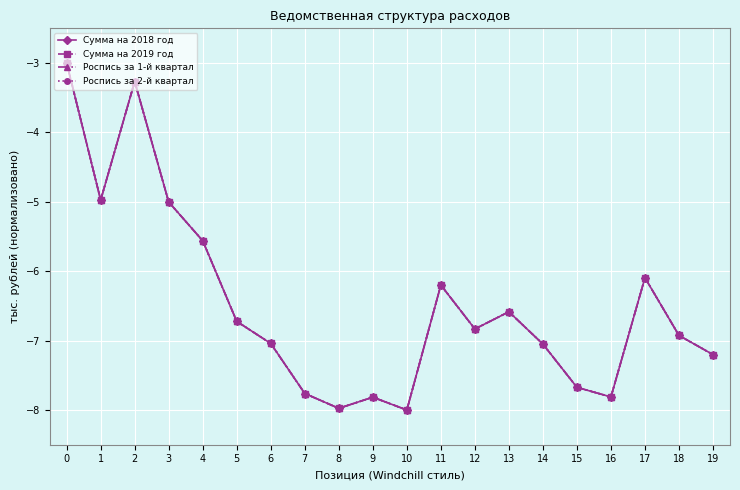

How many interior local peaks does the Сумма на 2018 год series have?

5